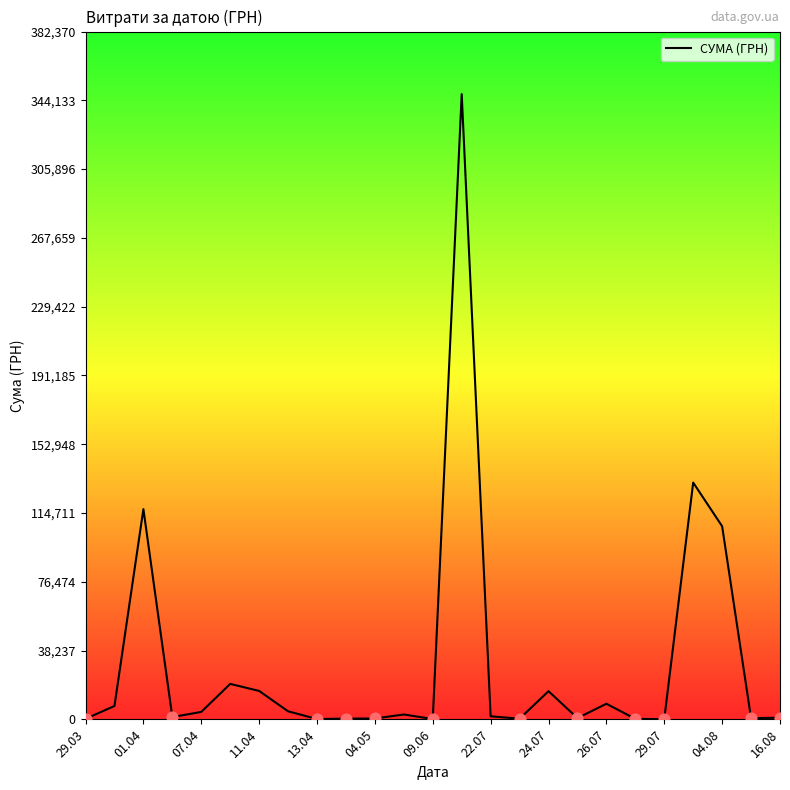

What is the greatest value displayed?

347609.8